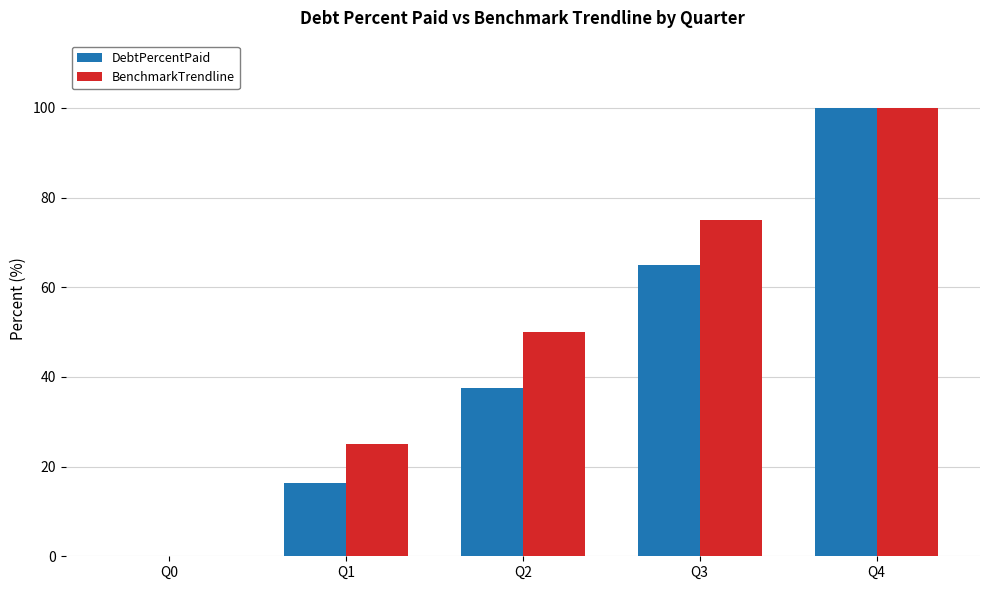

Reading left to right, what are all the values shown in this chart?

DebtPercentPaid: 0.0	16.4	37.6	64.9	100.0
BenchmarkTrendline: 0.0	25.0	50.0	75.0	100.0